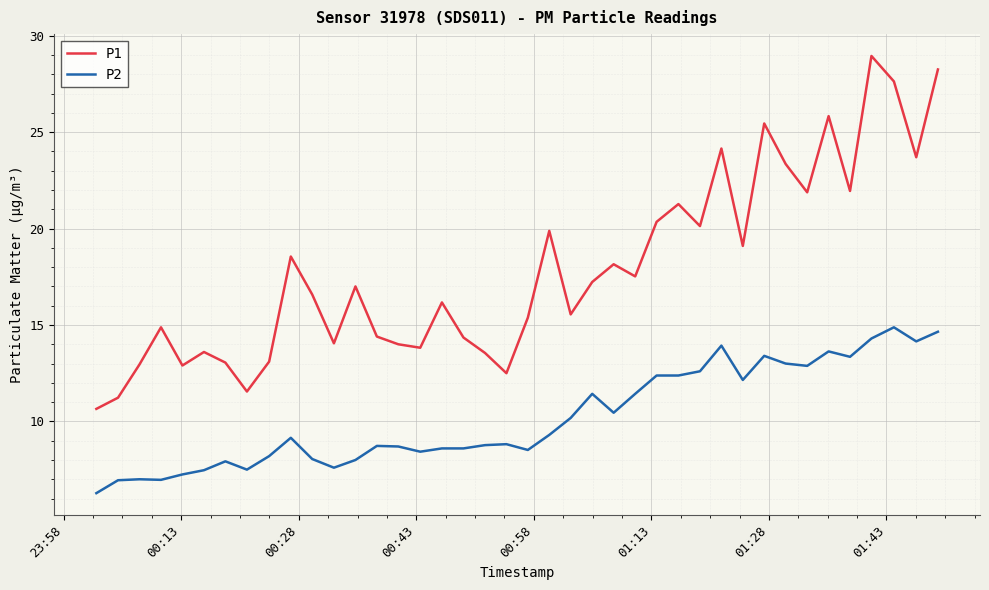

True or false: P2 and P1 cross at least once.

False